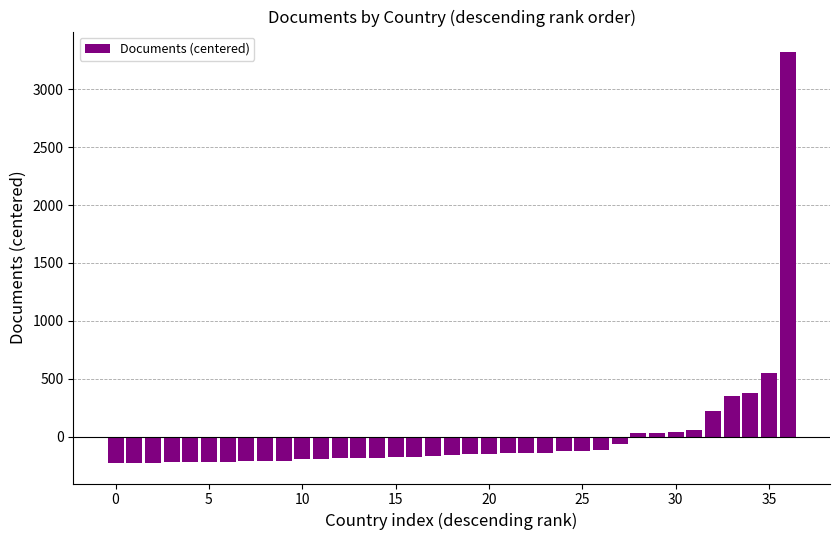

What is the maximum value shown in the chart?

3320.8